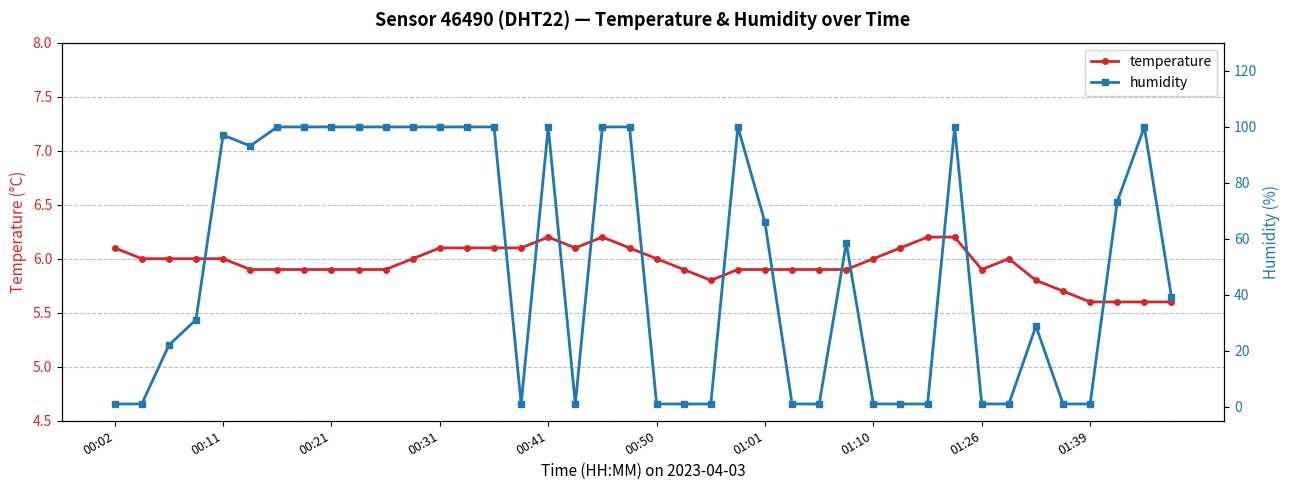

True or false: temperature has more than 0 points higher than both neighbors.

True